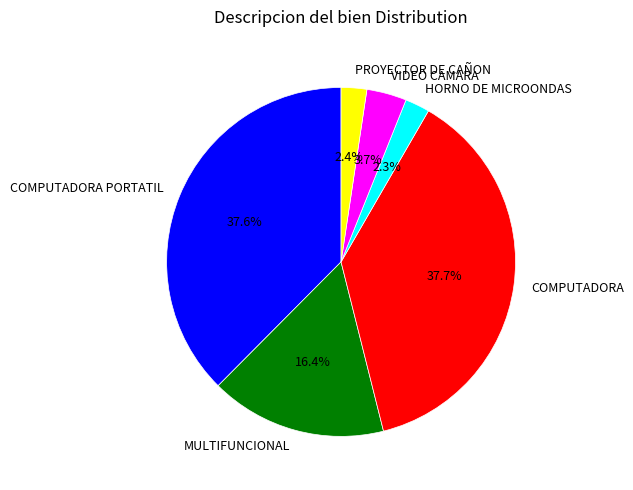

Between MULTIFUNCIONAL and COMPUTADORA, which is larger?

COMPUTADORA